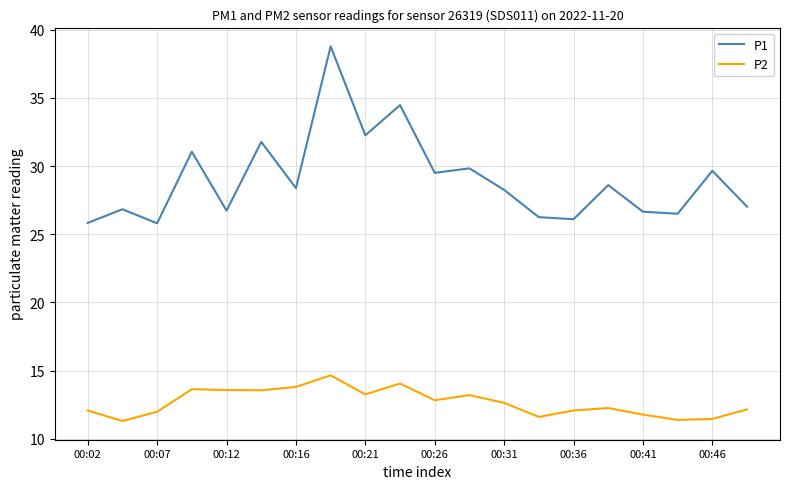

Does the chart display data point markers on the line(s)?

No